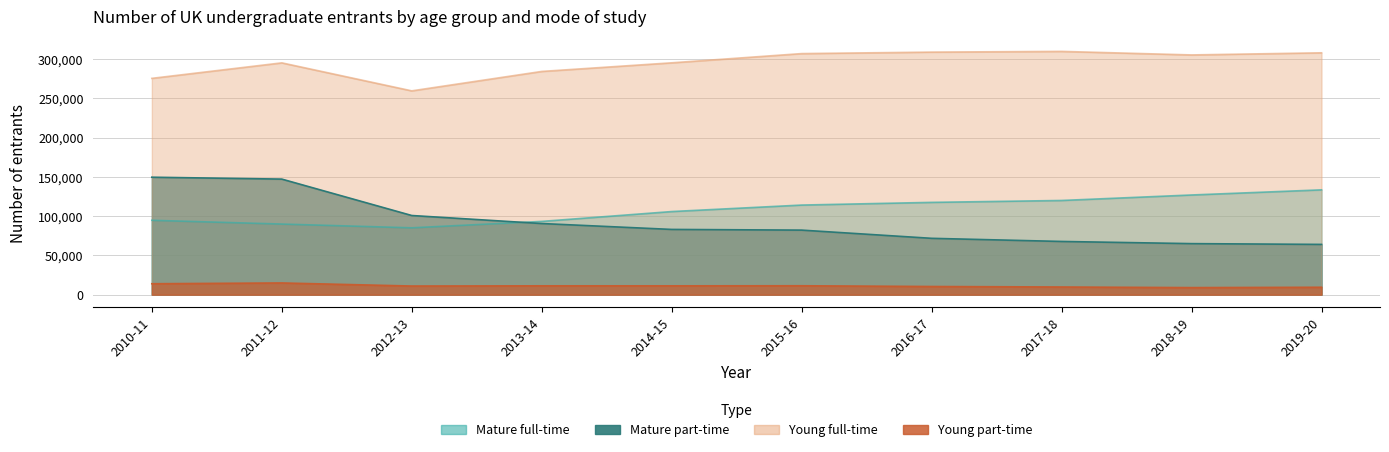

What is the label of the 5th point from the right?

2015-16